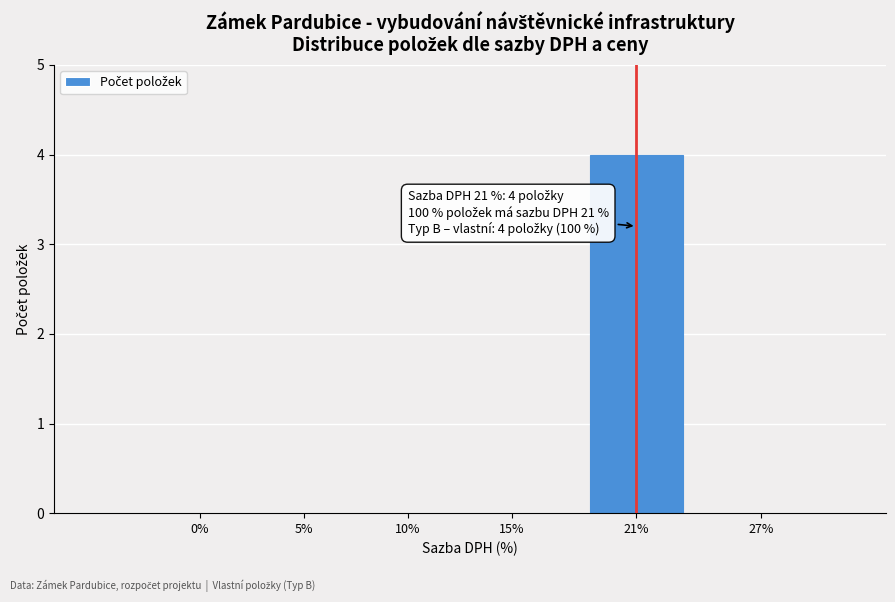

Reading left to right, extract all data points from this chart.

0%=0	5%=0	10%=0	15%=0	21%=4	27%=0